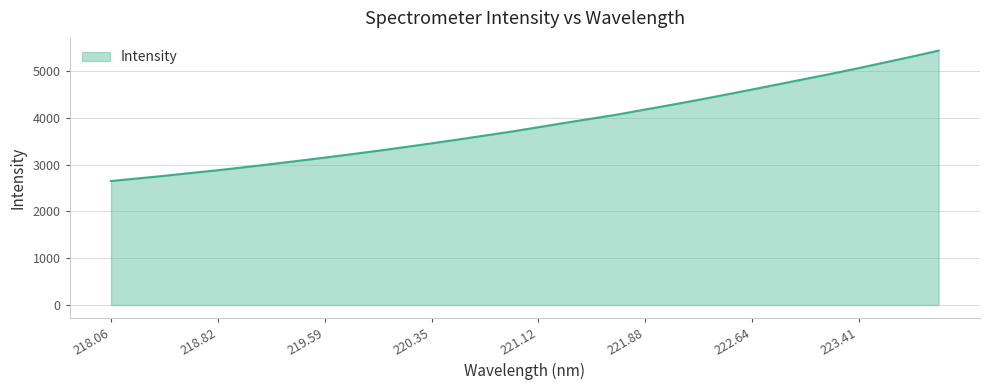

What is the smallest value displayed?

2648.5